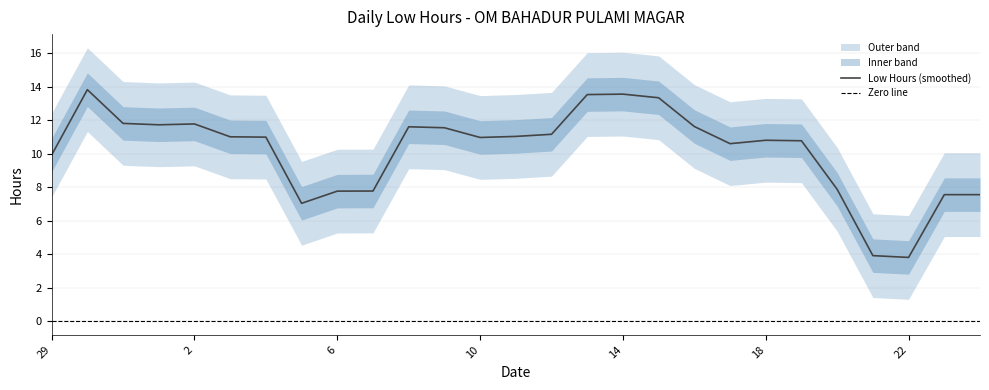

Which has a higher value, 13 or 19?

13